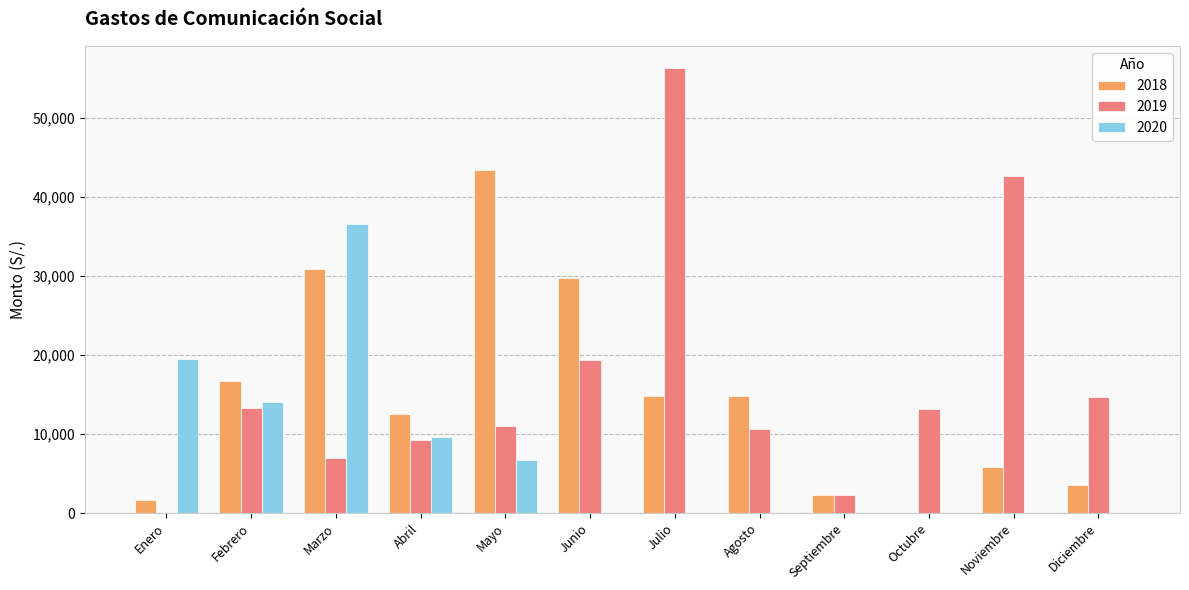

How many data points in 2020 are above 0?

5